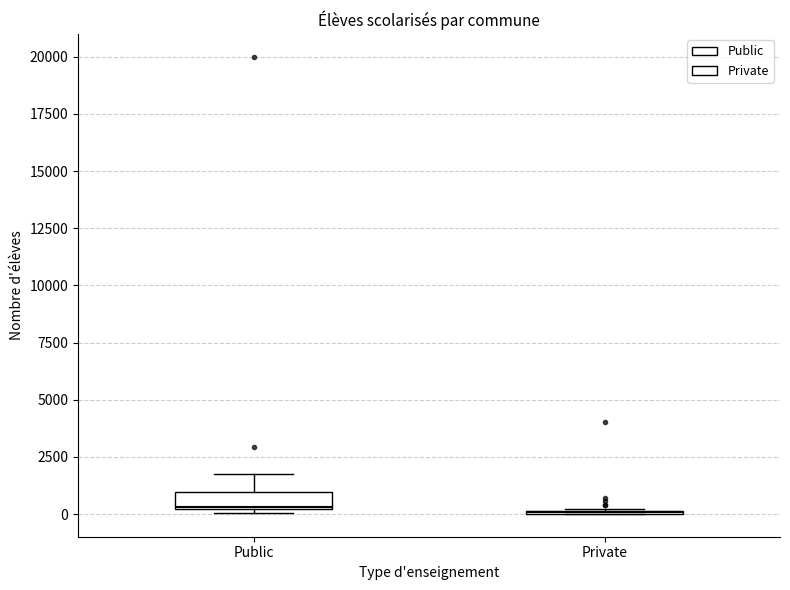

Which box is the tallest, from its lower edge to its upper edge?

Public